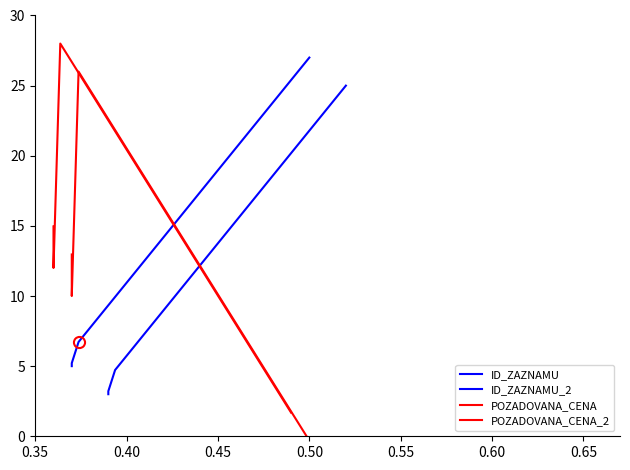

How many lines are shown in the chart?

4